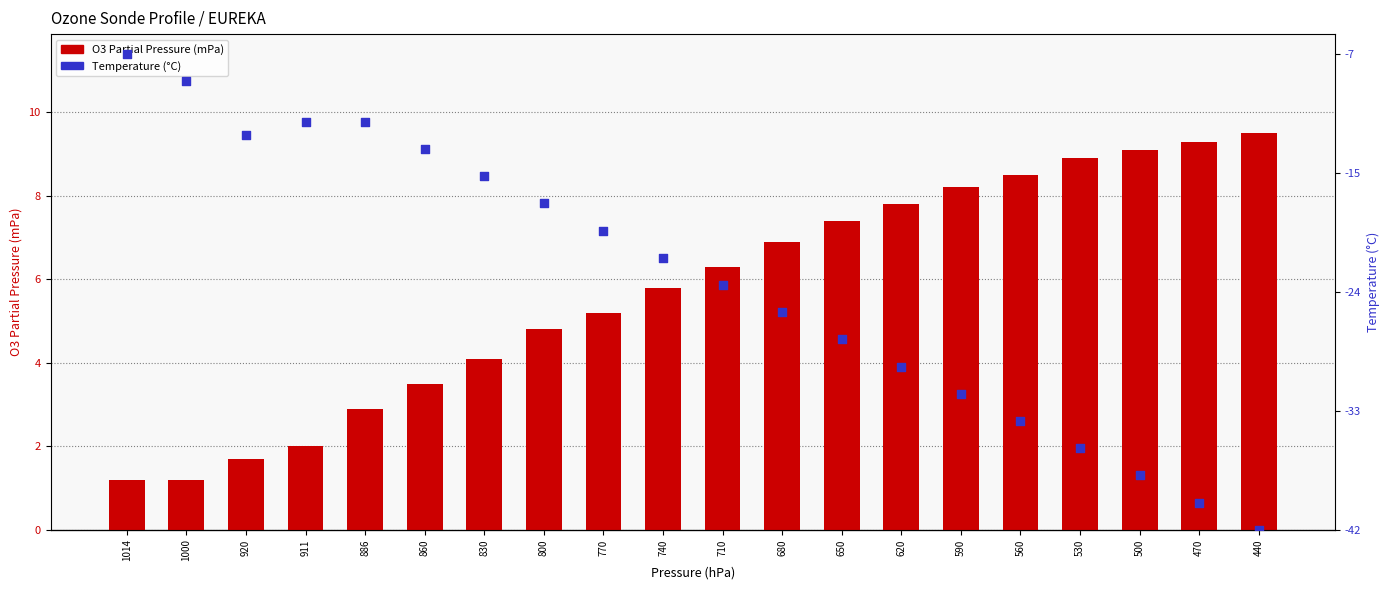

Which series has the largest Y range (max minus min)?

Temperature